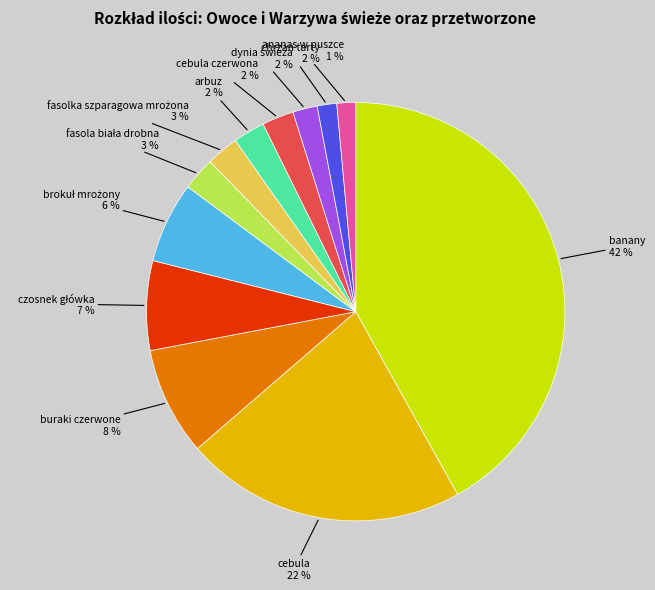

Does chrzan tarty represent more than half of the total?

No